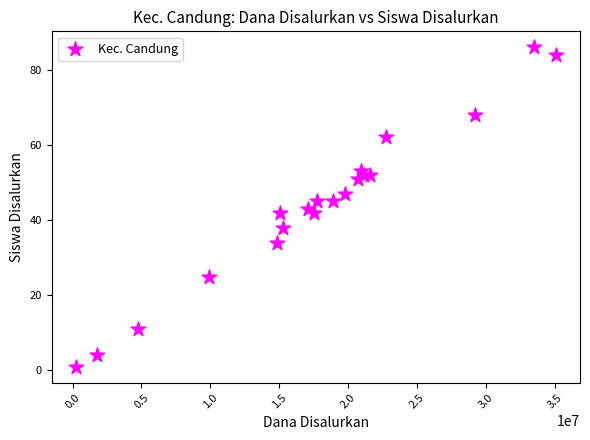

What is the range of X values (max minus min)?

34875000